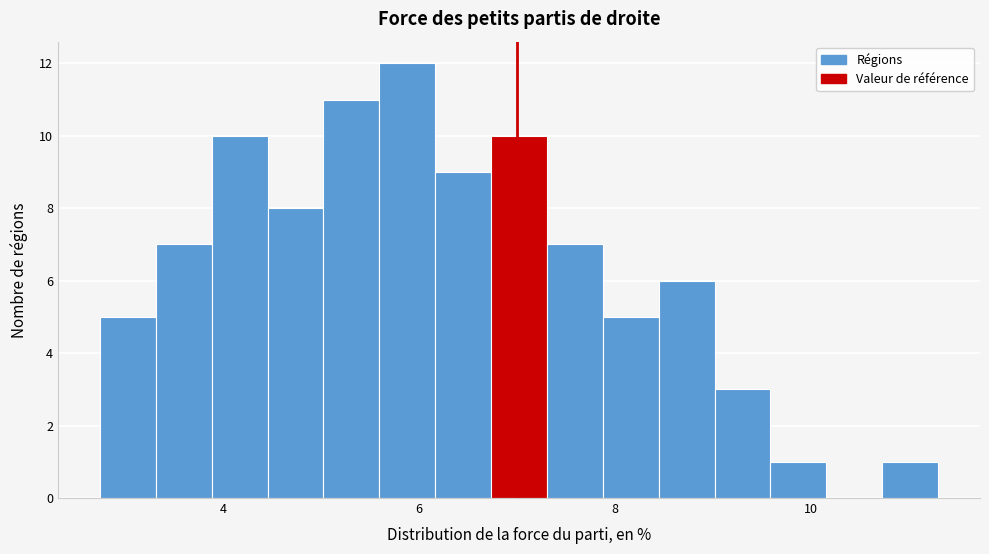

Around what value on the x-axis is the tallest bar? Give the approximate position of its centre, as read against the axis.

5.8